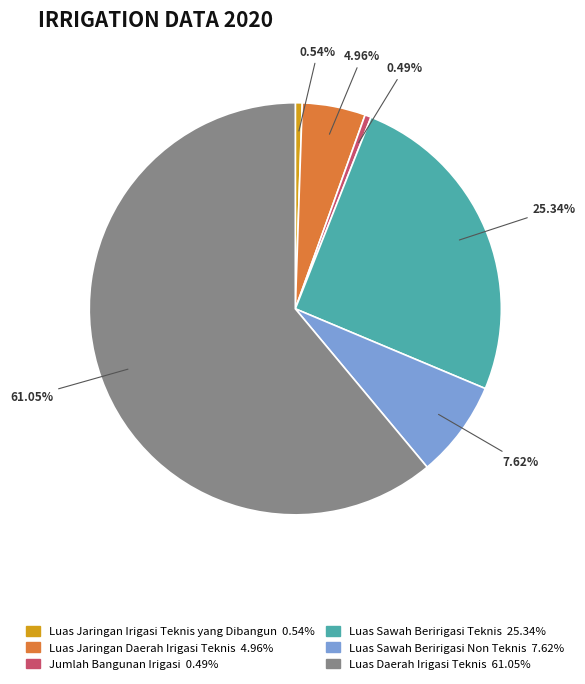

To the nearest percent, what portion does Luas Sawah Beririgasi Non Teknis (Ha) represent?

8%